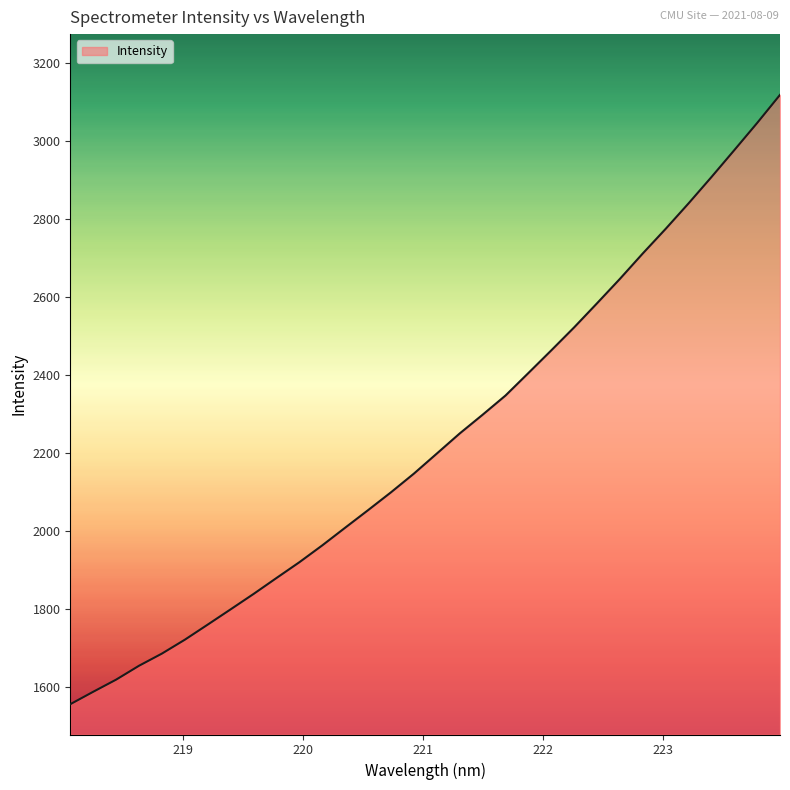

What is the difference between the maximum and minimum values?

1563.7